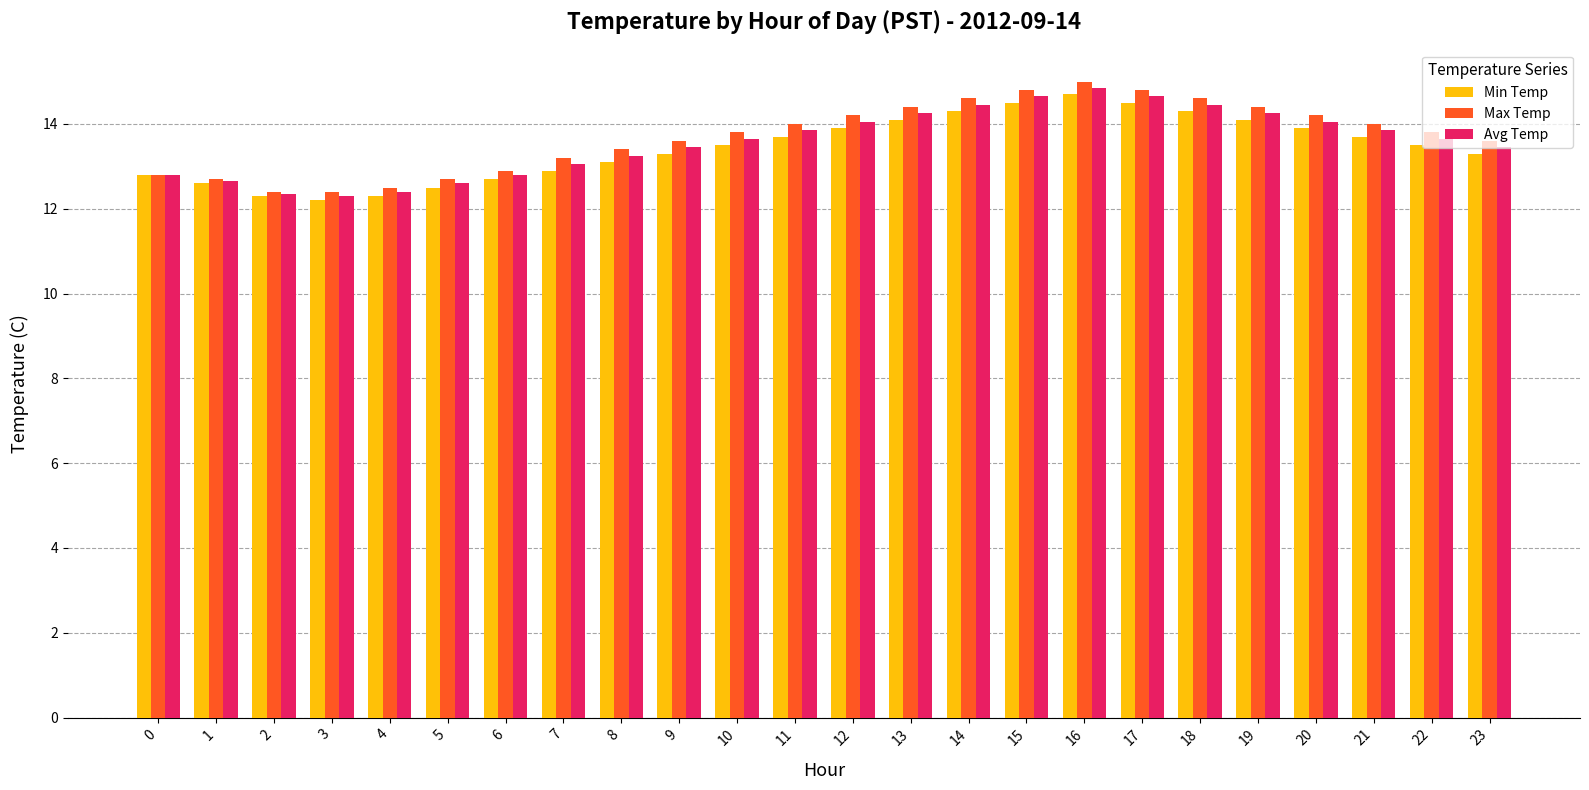

Count the number of categories in the chart.

24